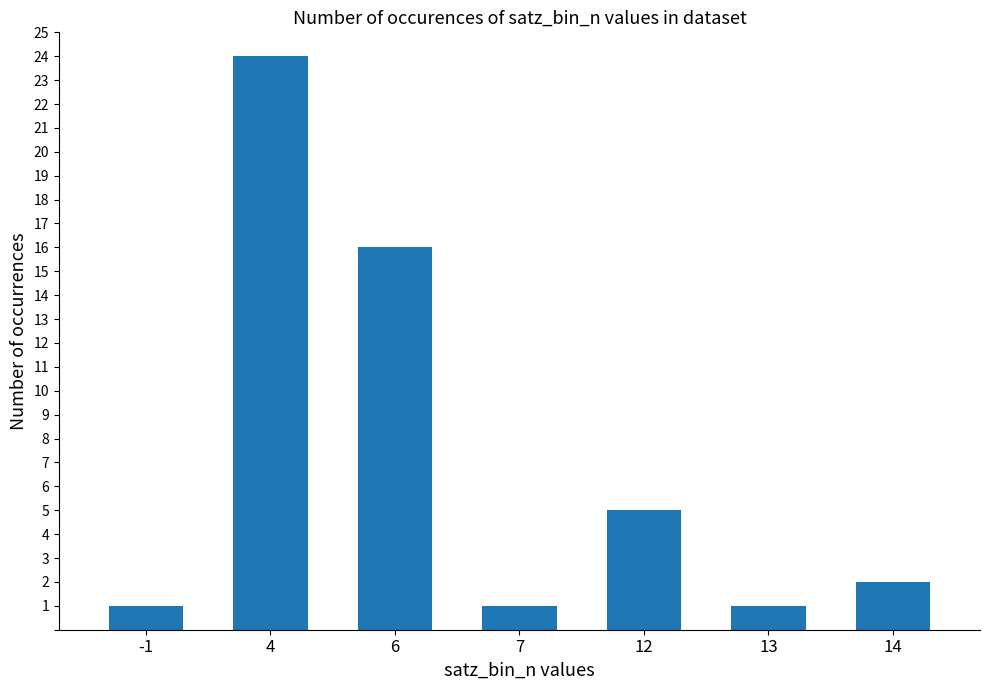

Which category has the highest value across all series?

4